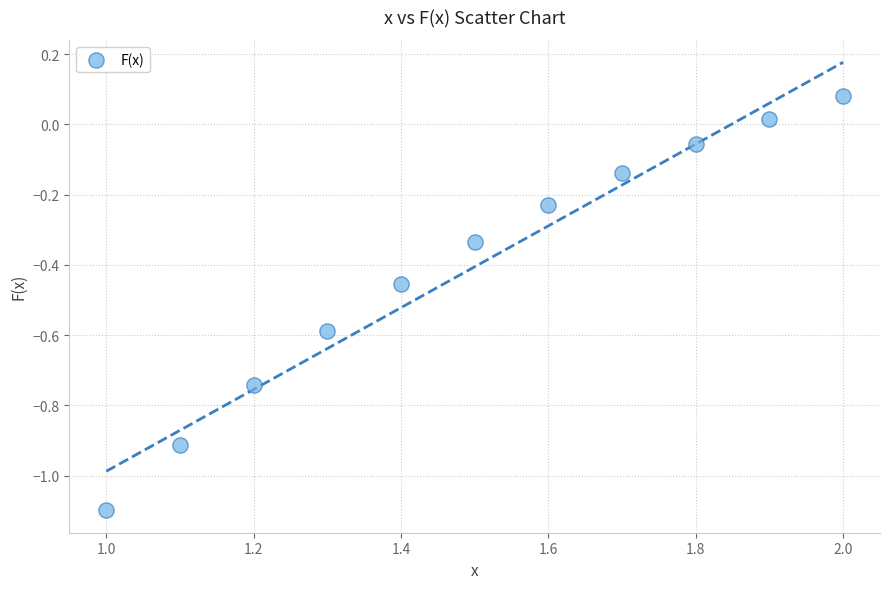

What is the average X value?

1.5